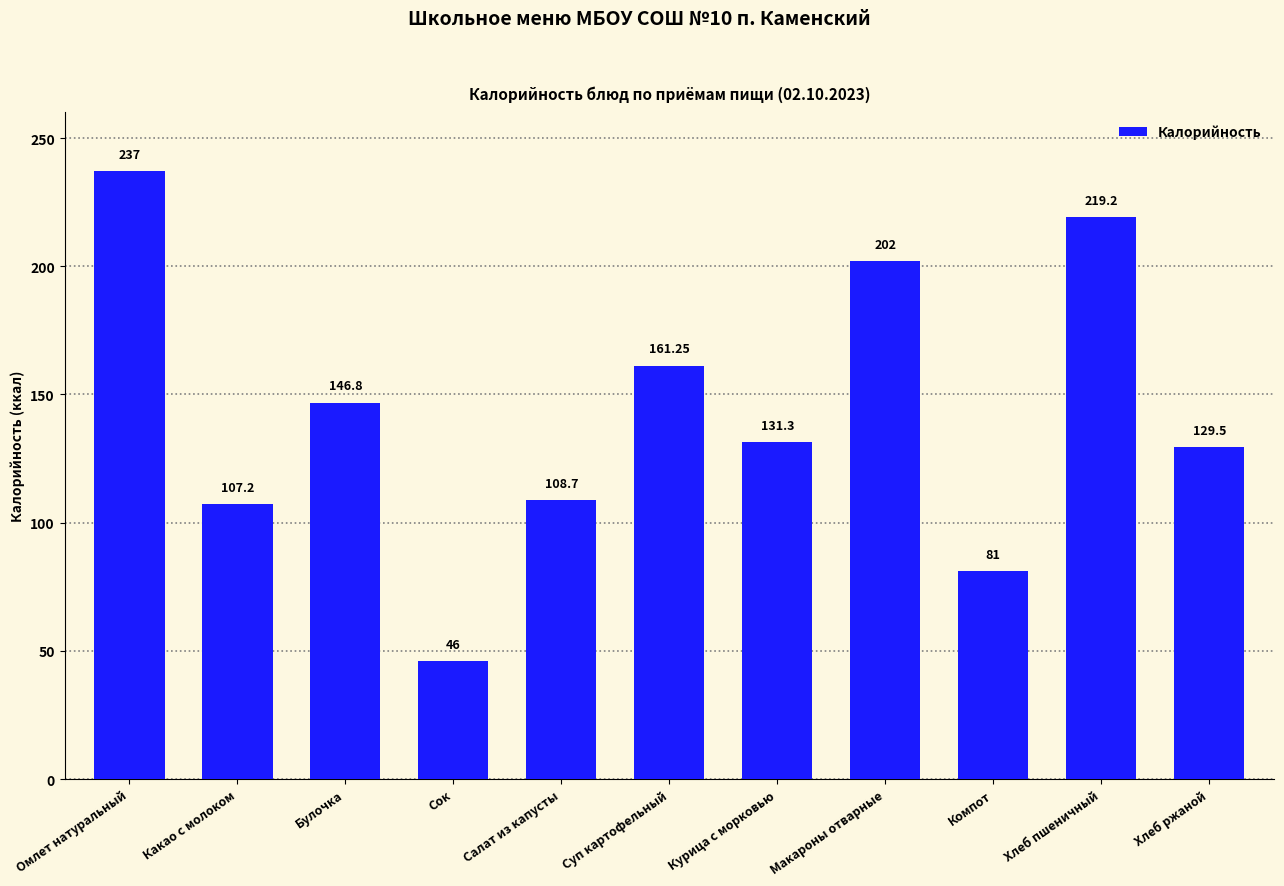

What is the sum of the values at Компот and Курица с морковью?

212.3